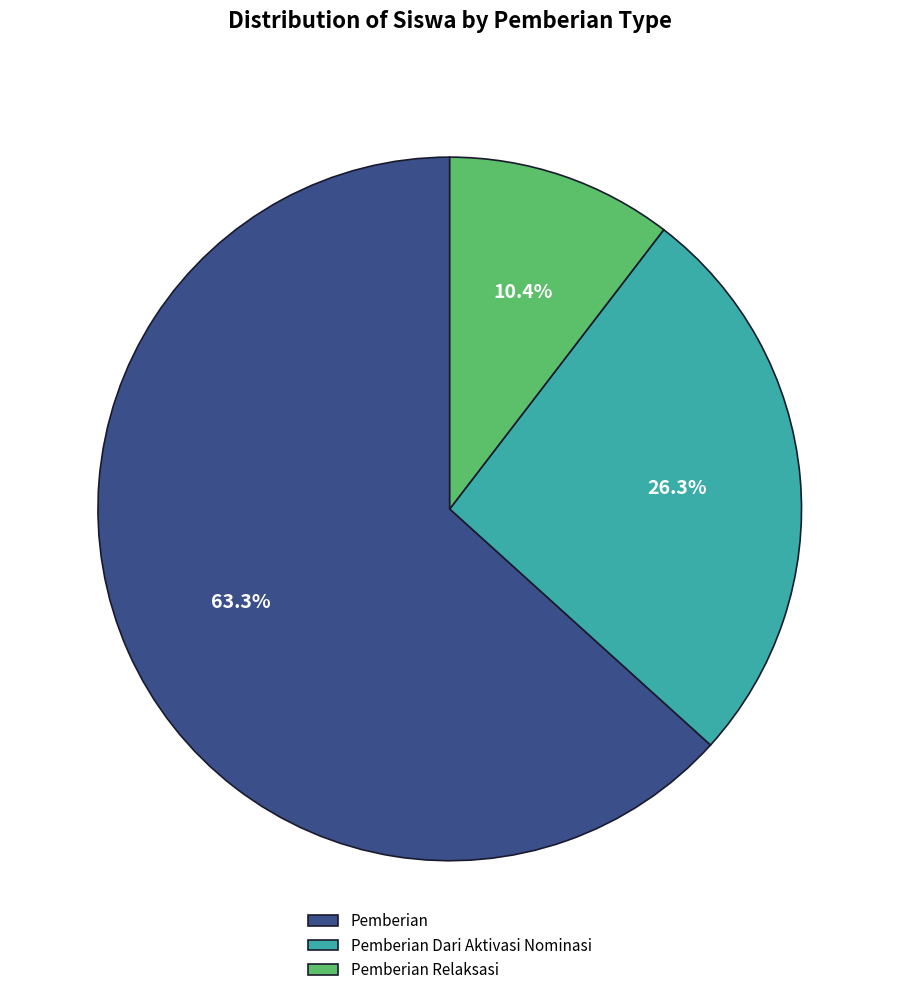

What is the total percentage of Pemberian and Pemberian Relaksasi?

73.7%